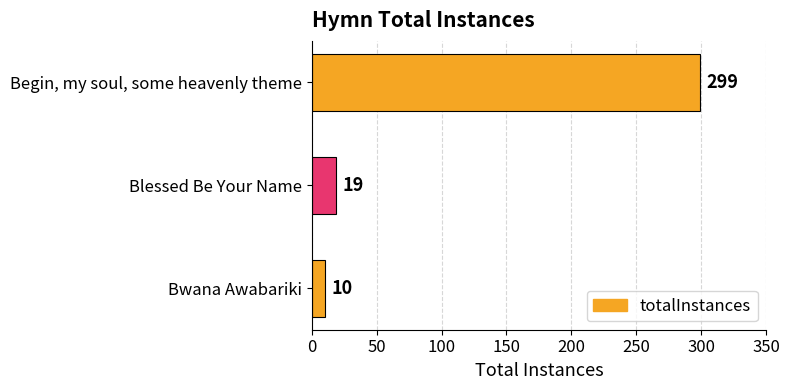

At which label is the value closest to 154?

Blessed Be Your Name